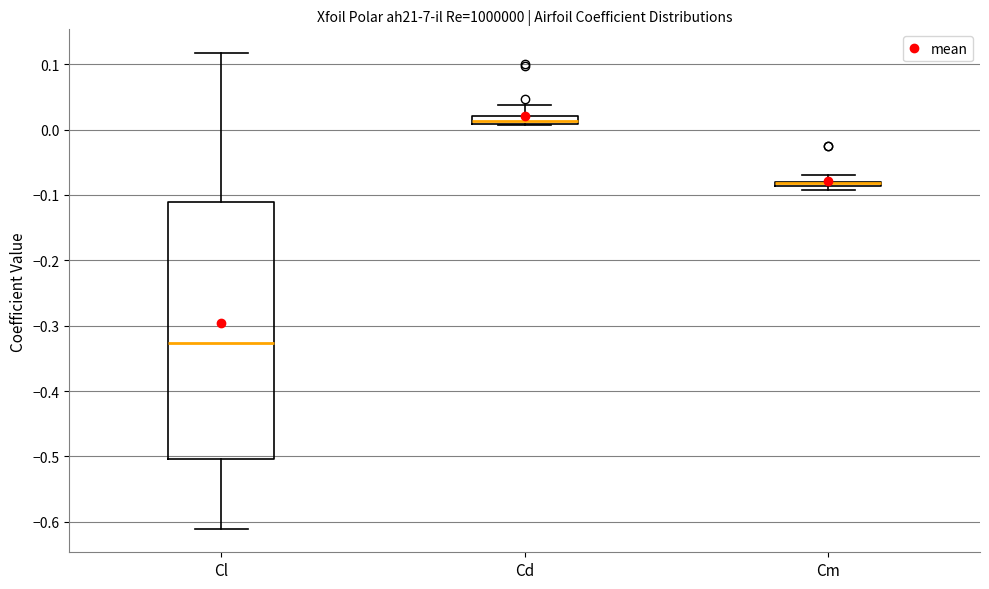

Comparing the boxes themselves (not the whiskers), which one is the tallest?

Cl